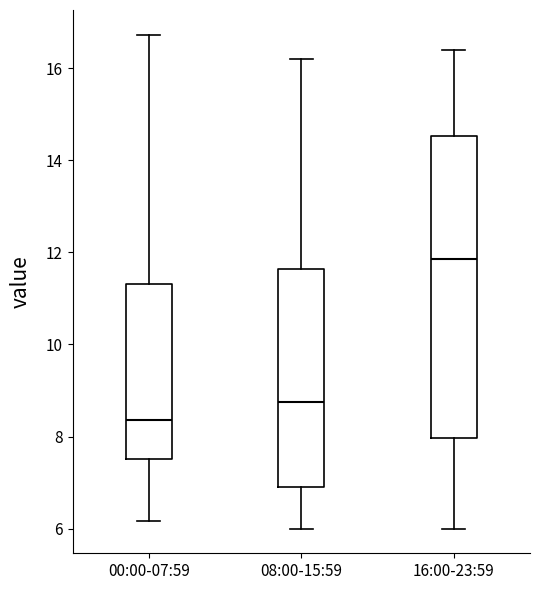

Reading left to right, transcribe this box plot: for each box, give where its median line is, the range the box spans, and where its two whiskers end, as read against the y-axis. The values are not printed on the chart, so give them approximately, as read against the axis.

00:00-07:59: median 8.4, box 7.6 to 11.4, whiskers 6.2 to 16.8
08:00-15:59: median 8.8, box 7.0 to 11.6, whiskers 6.0 to 16.2
16:00-23:59: median 11.8, box 8.0 to 14.6, whiskers 6.0 to 16.4